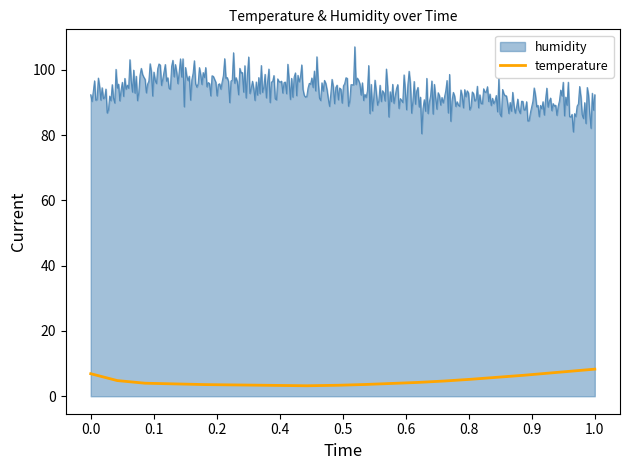

What is the highest value of the temperature series?

8.3